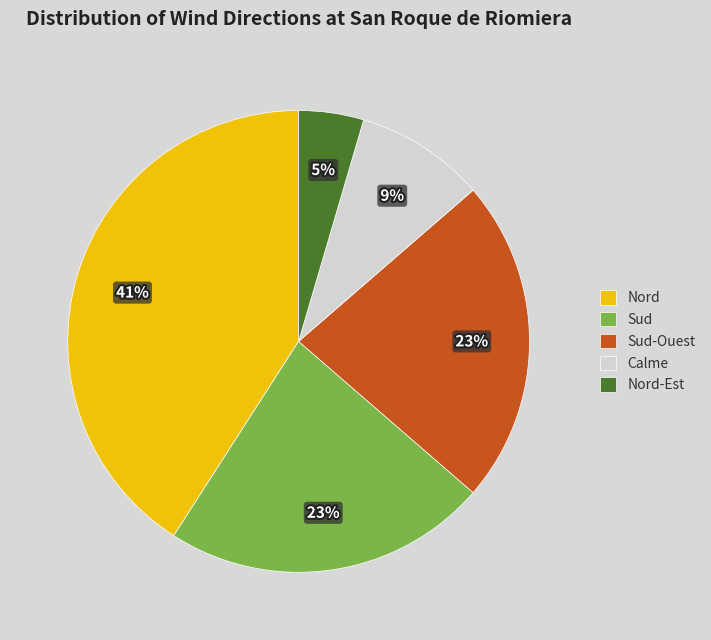

The Calme slice represents 9% of the pie. True or false?

True